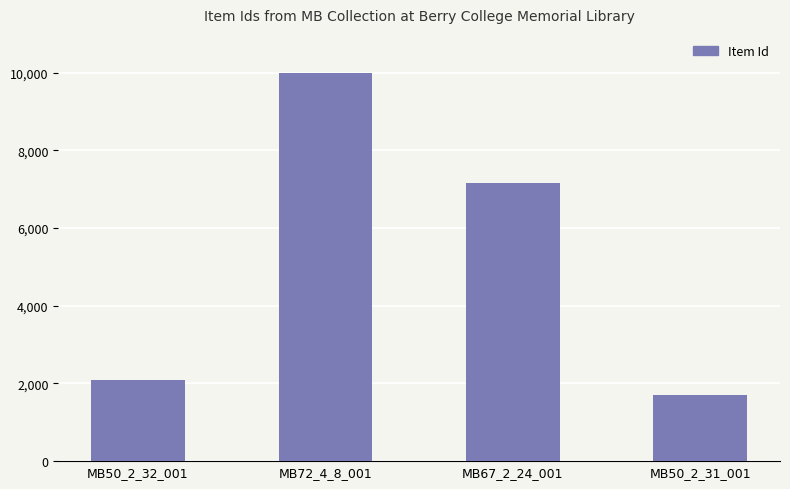

How many values are below 7149?

2